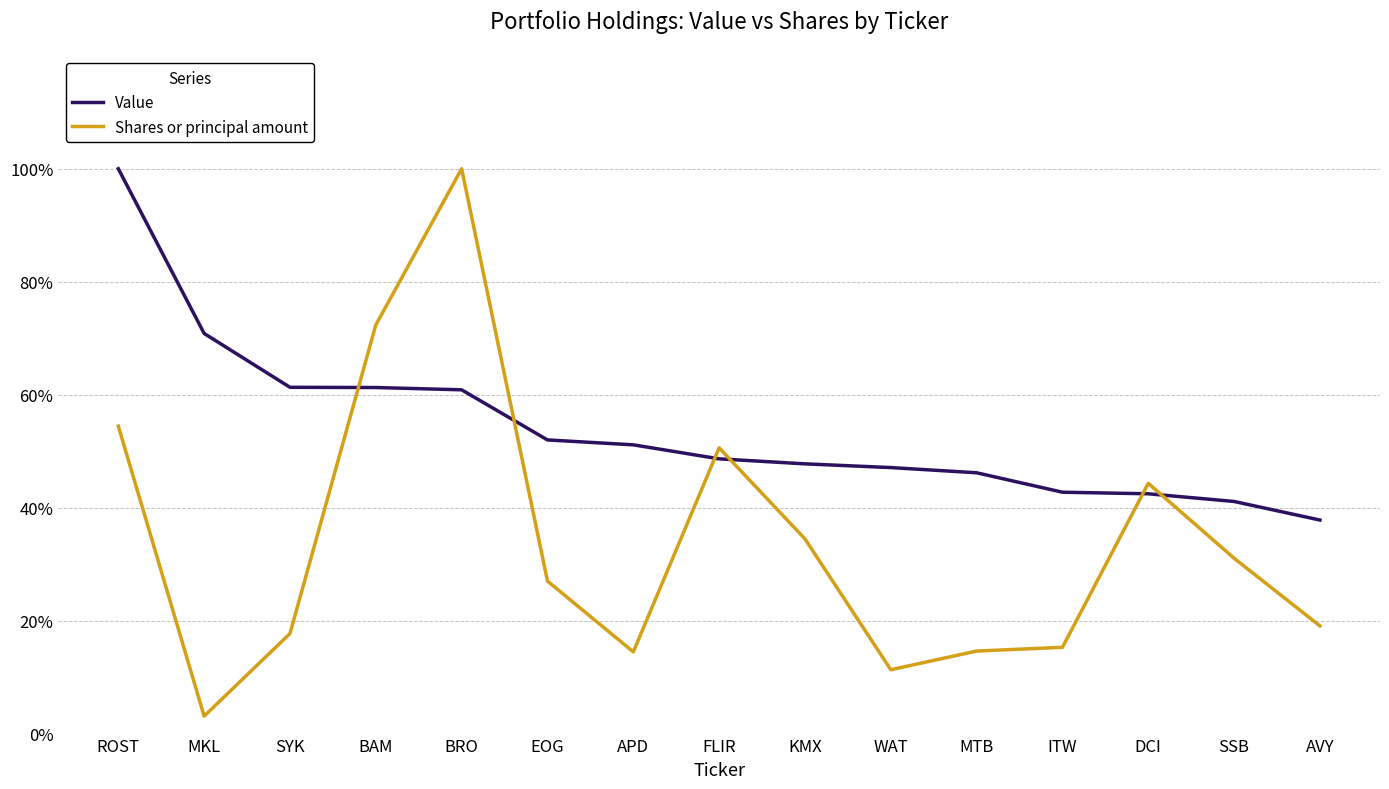

Reading left to right, transcribe all the data shown in this chart.

Value: ROST=1.0	MKL=0.7	SYK=0.6	BAM=0.6	BRO=0.6	EOG=0.5	APD=0.5	FLIR=0.5	KMX=0.5	WAT=0.5	MTB=0.5	ITW=0.4	DCI=0.4	SSB=0.4	AVY=0.4
Shares or principal amount: ROST=0.5	MKL=0.0	SYK=0.2	BAM=0.7	BRO=1.0	EOG=0.3	APD=0.1	FLIR=0.5	KMX=0.3	WAT=0.1	MTB=0.1	ITW=0.2	DCI=0.4	SSB=0.3	AVY=0.2